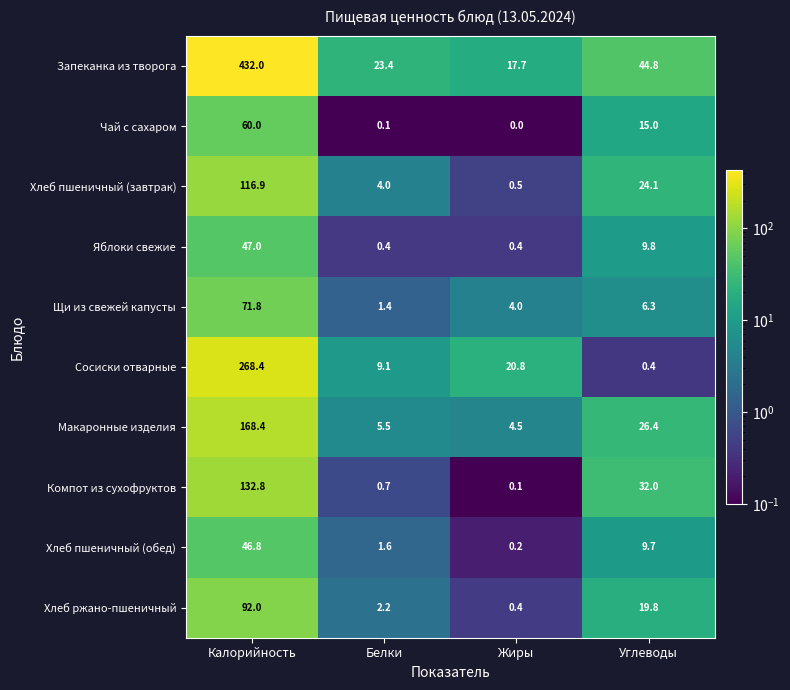

What is the average value of the Макаронные изделия series?

51.2